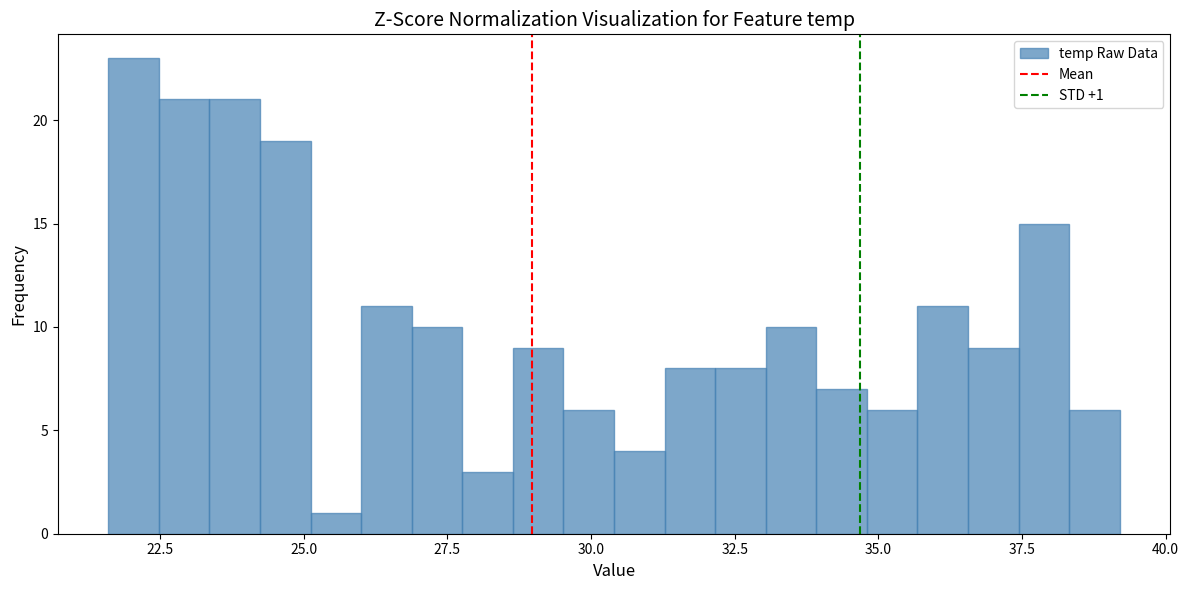

Read against the x-axis, roughly where is the centre of the tallest bar?

22.0